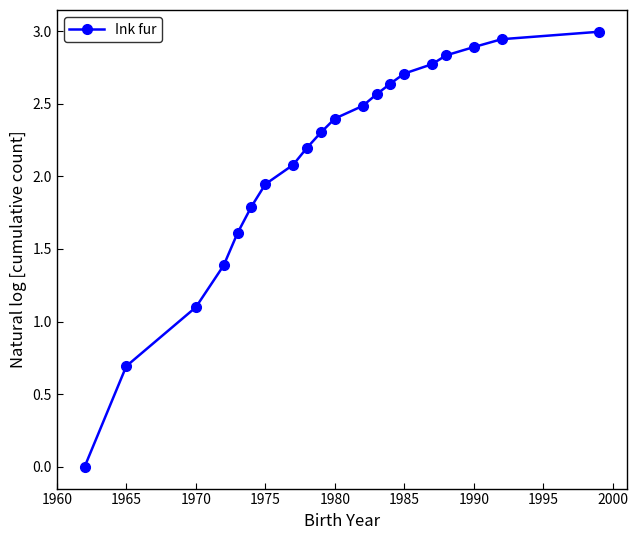

What is the difference between the maximum and second lowest values?

2.3